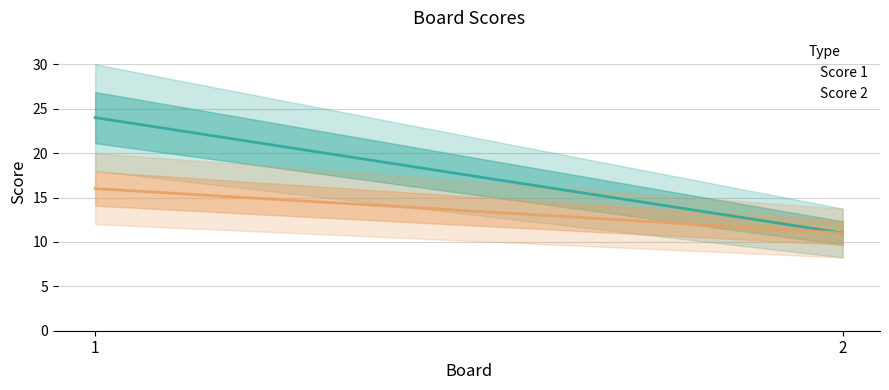

What is the difference between the maximum and minimum values in the Score 1 series?

13